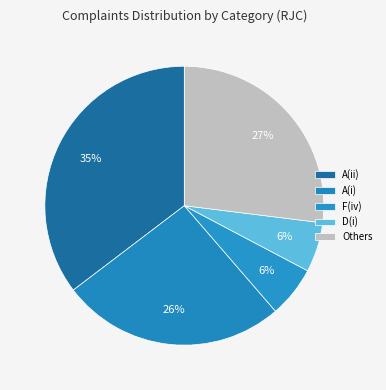

Count the number of slices in the pie.

5